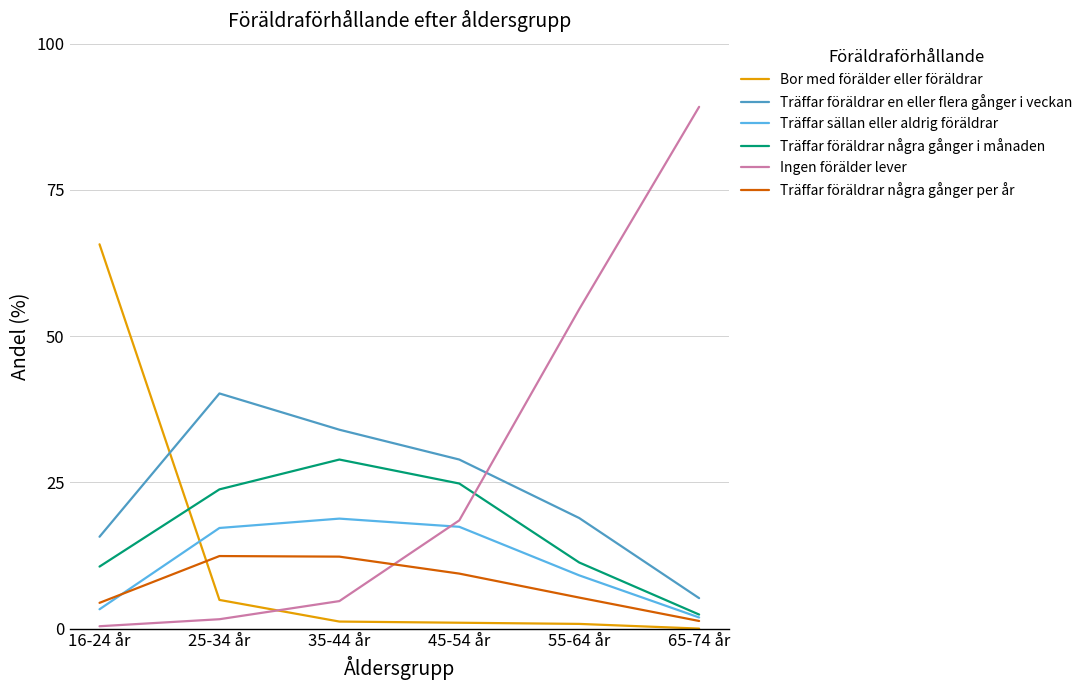

Between 16-24 år and 25-34 år, which series saw the biggest shift?

Bor med förälder eller föräldrar